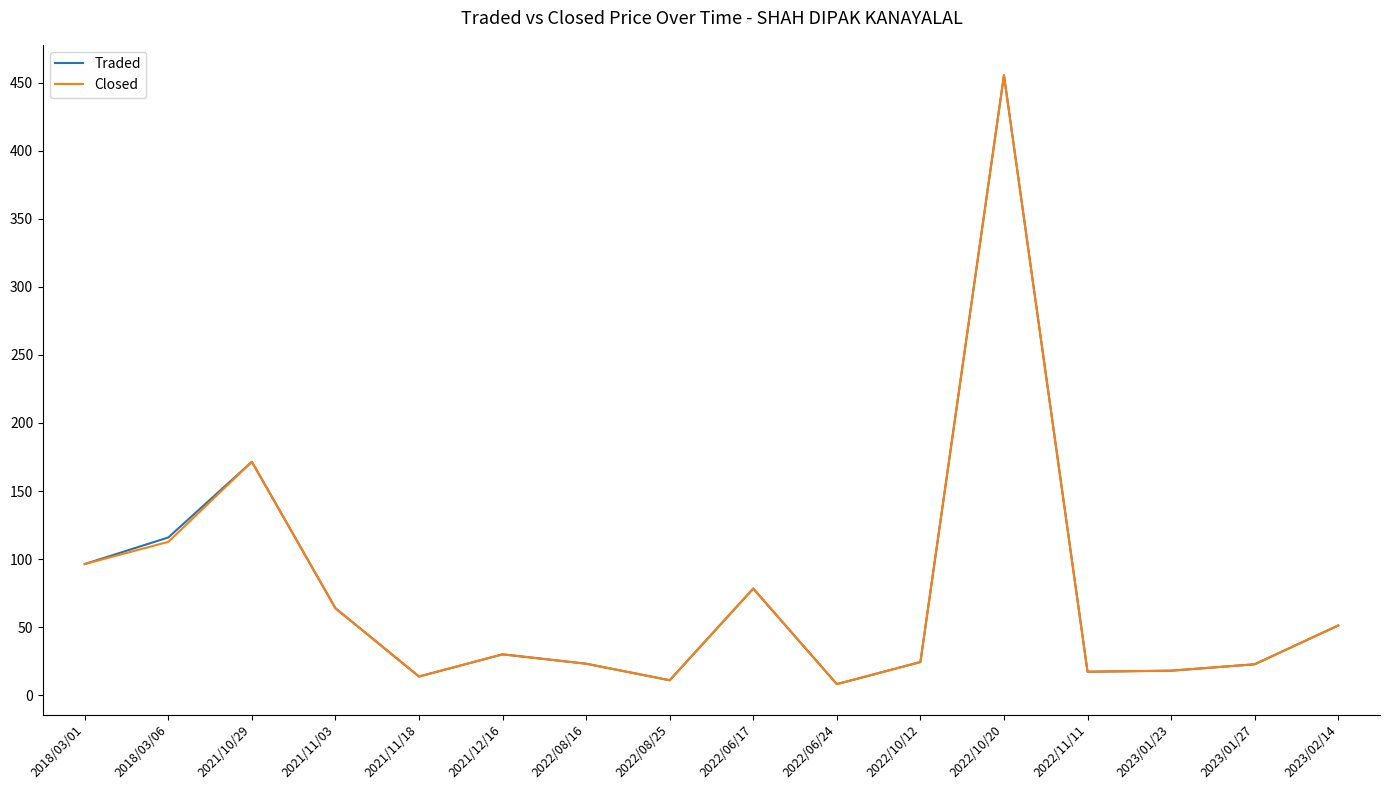

What are all the series names shown in the legend?

Traded, Closed